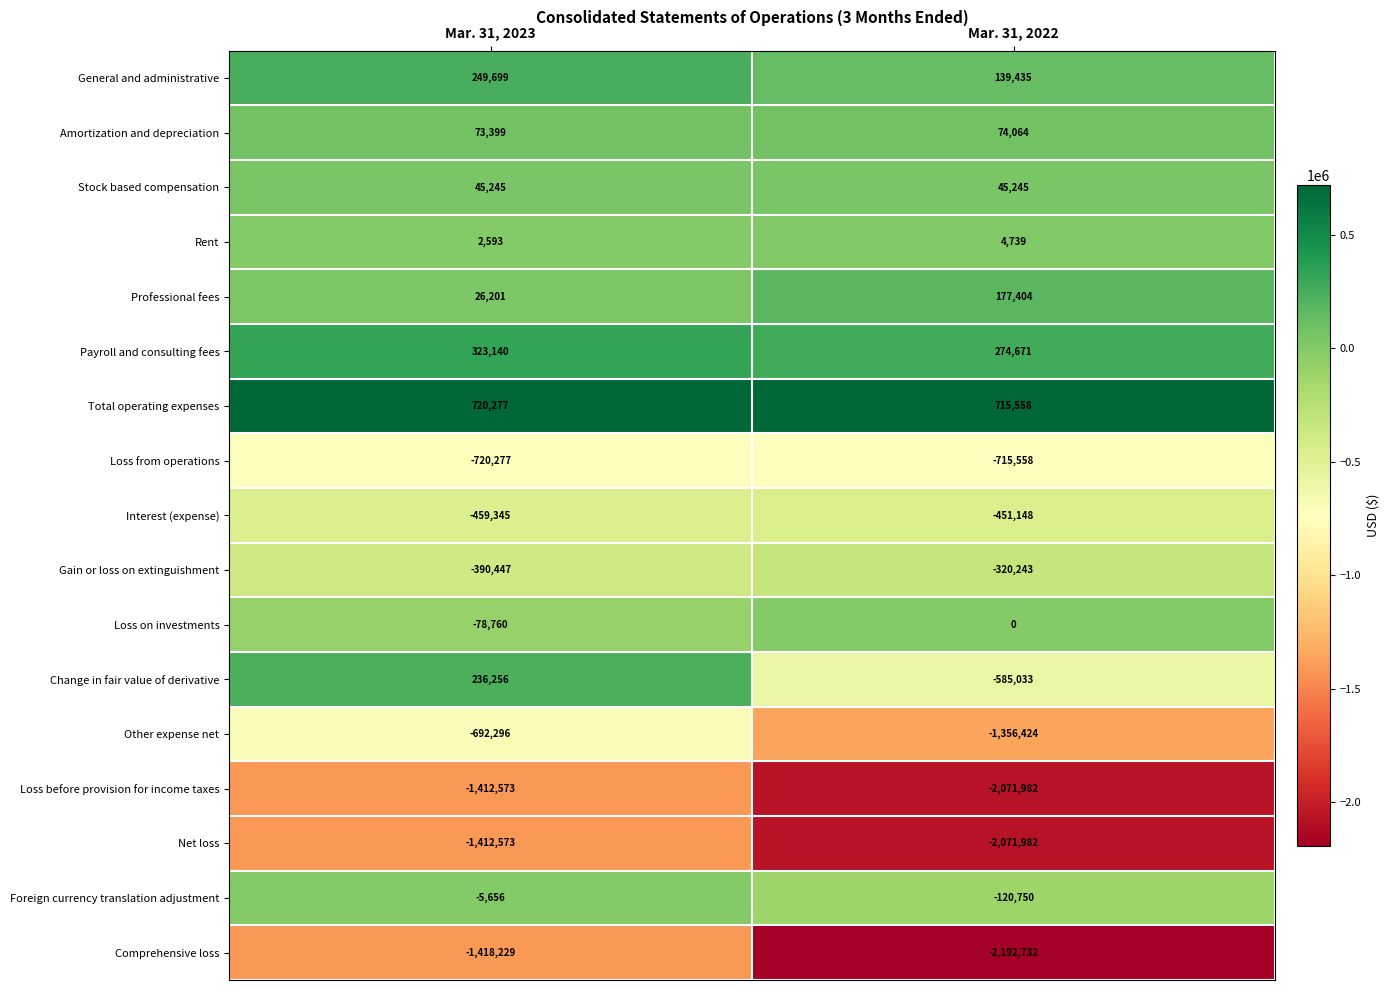

What is the minimum value for General and administrative?

139435